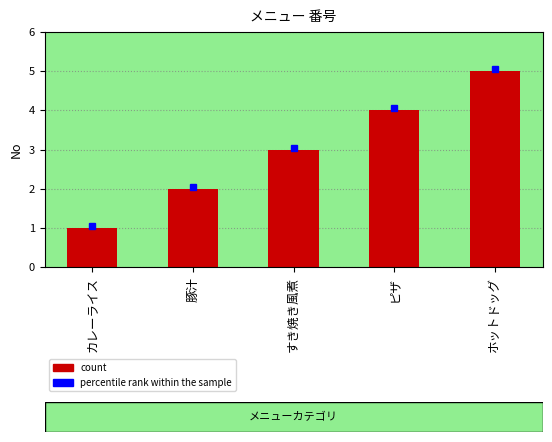

How many values are between 2 and 4?

3